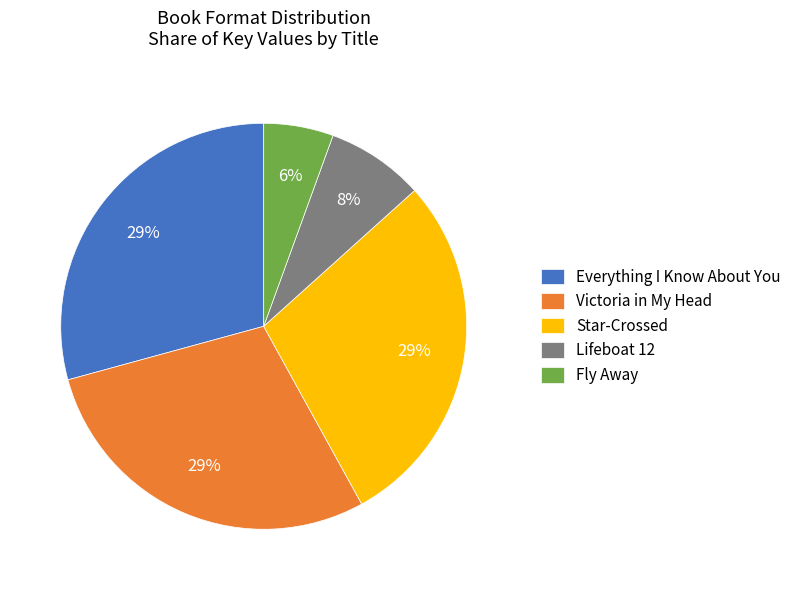

Is it true that Fly Away is 13% of the pie?

False